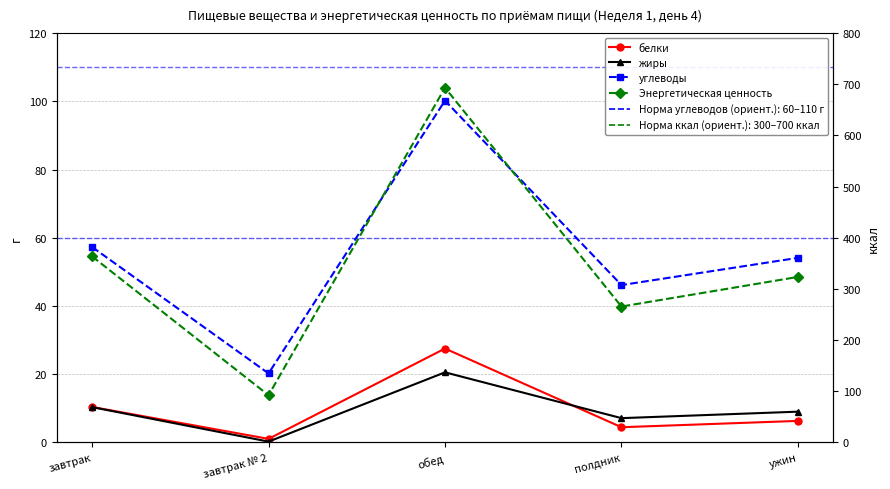

Count the number of data series in this chart.

4